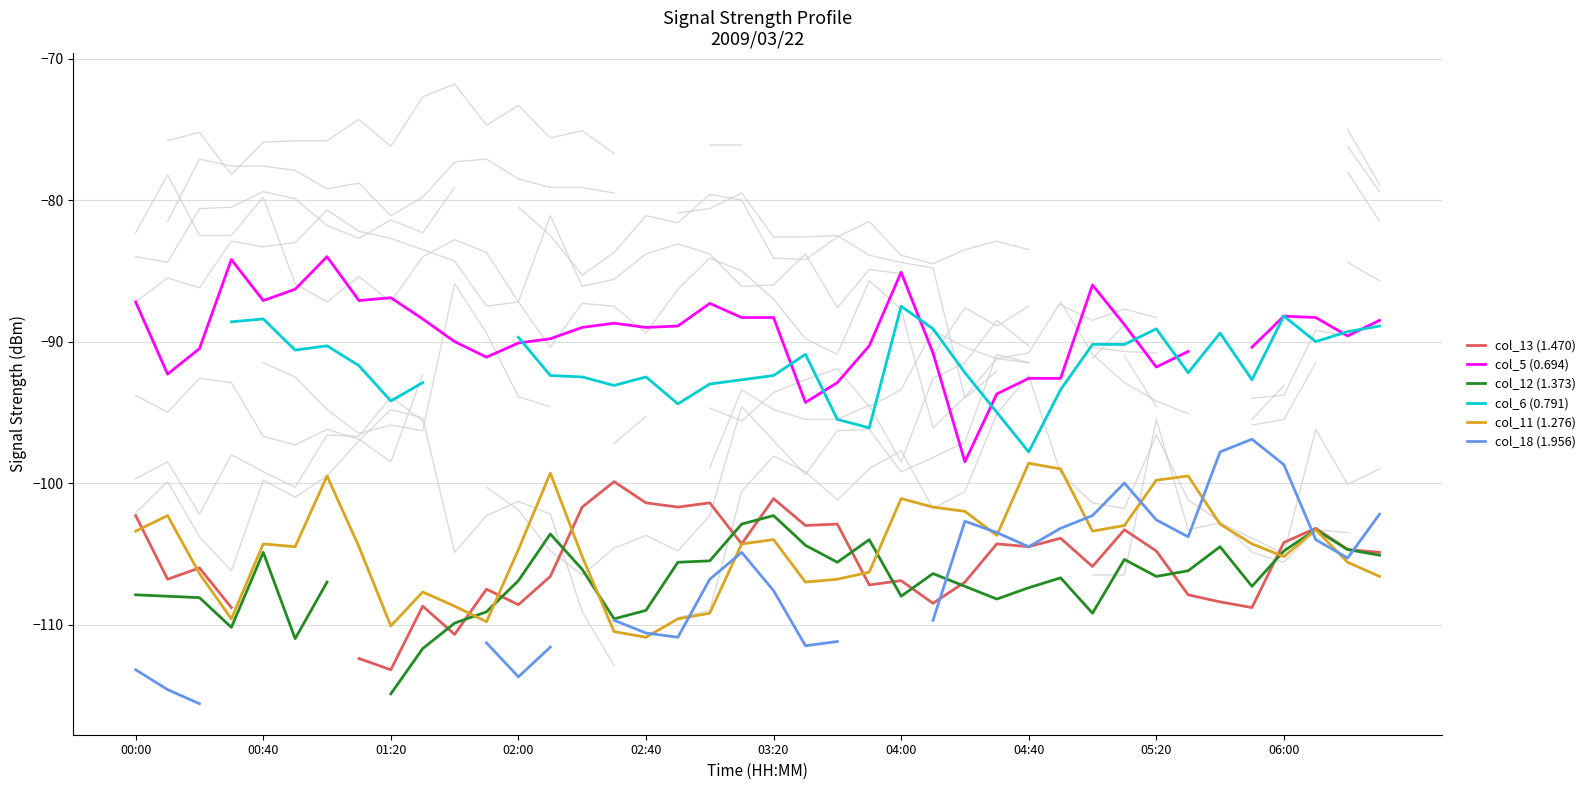

The col_5 (0.694) series shows -18.6 at 00:00. True or false?

False